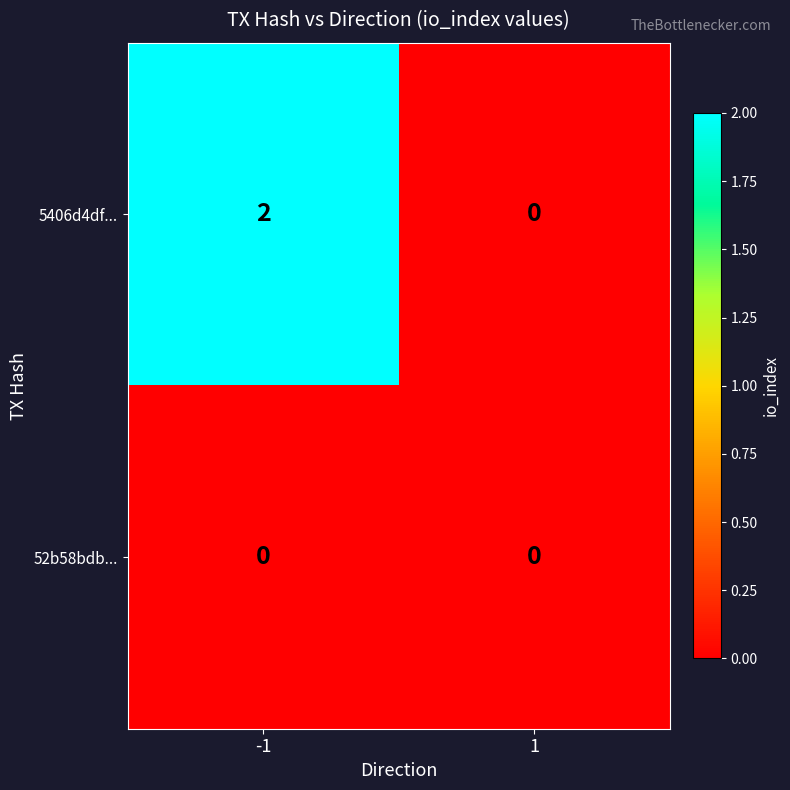

Reading left to right, transcribe all the data shown in this chart.

5406d4df...: 2	0
52b58bdb...: 0	0